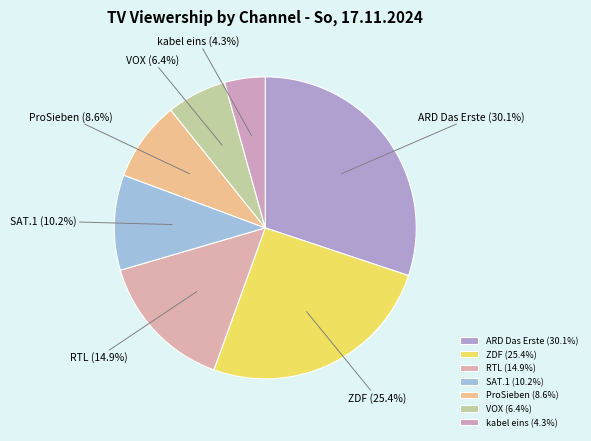

Between RTL and VOX, which is larger?

RTL